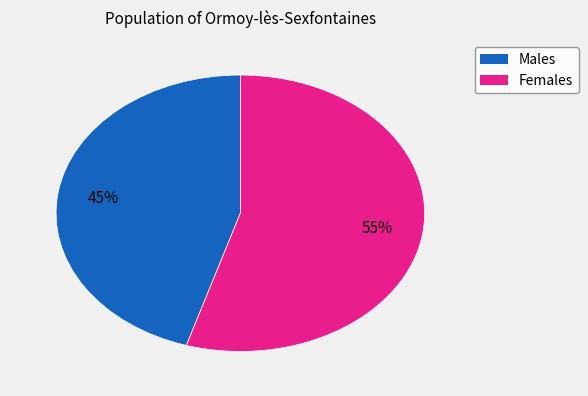

Is there a majority slice in this chart?

Yes